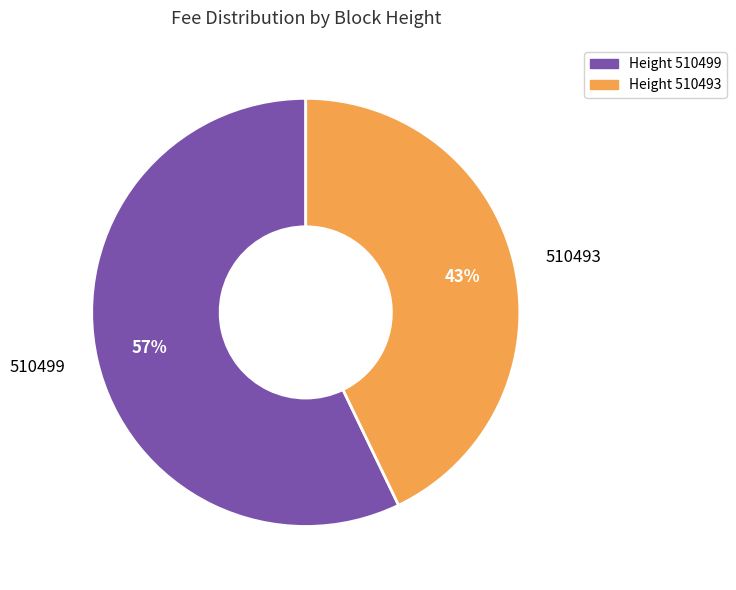

Do 510493 and 510499 together represent more than half of the pie?

Yes